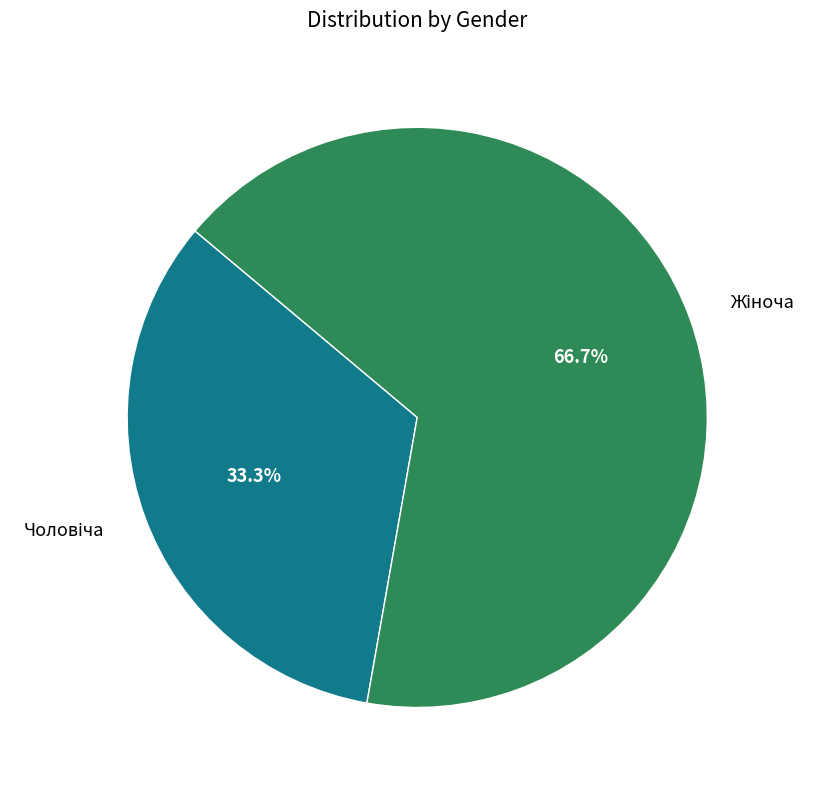

Is there any slice that represents more than half of the pie?

Yes